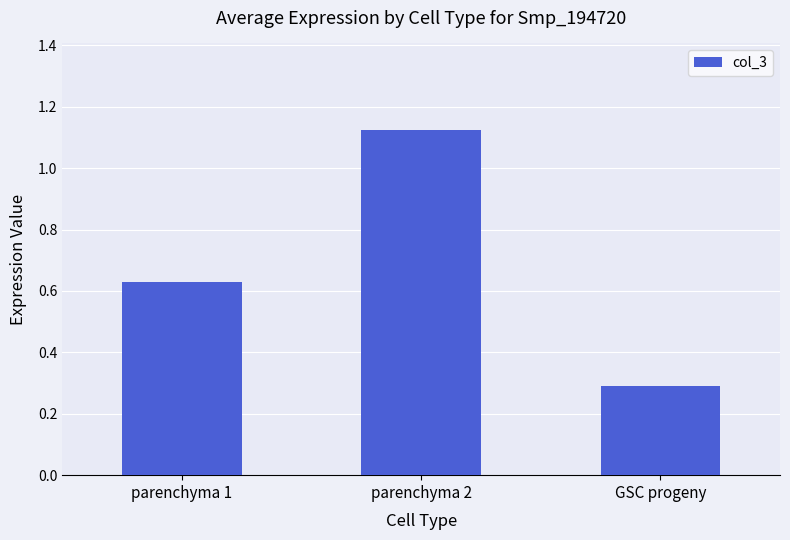

Count the values in the range 0 to 1.

2